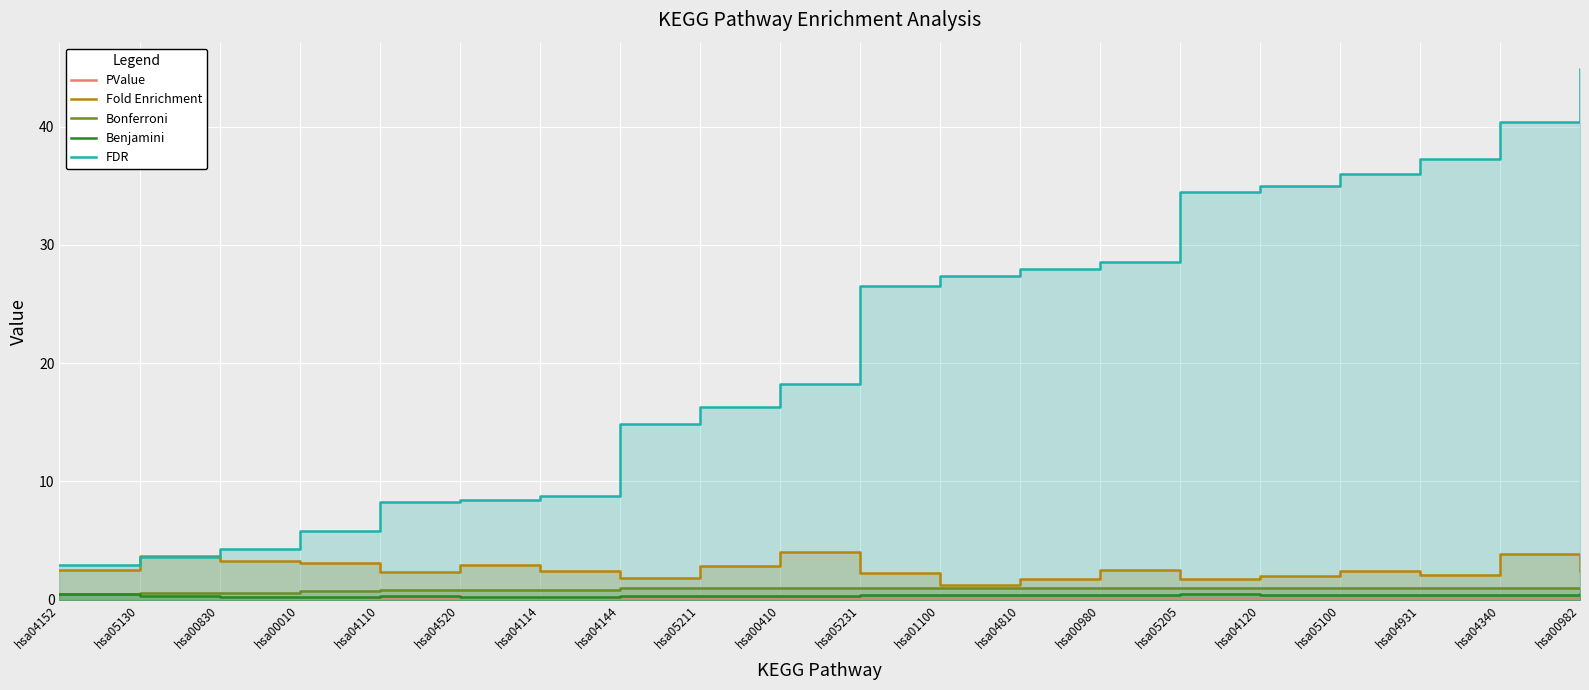

Between hsa00410 and hsa05100, which series saw the biggest shift?

FDR